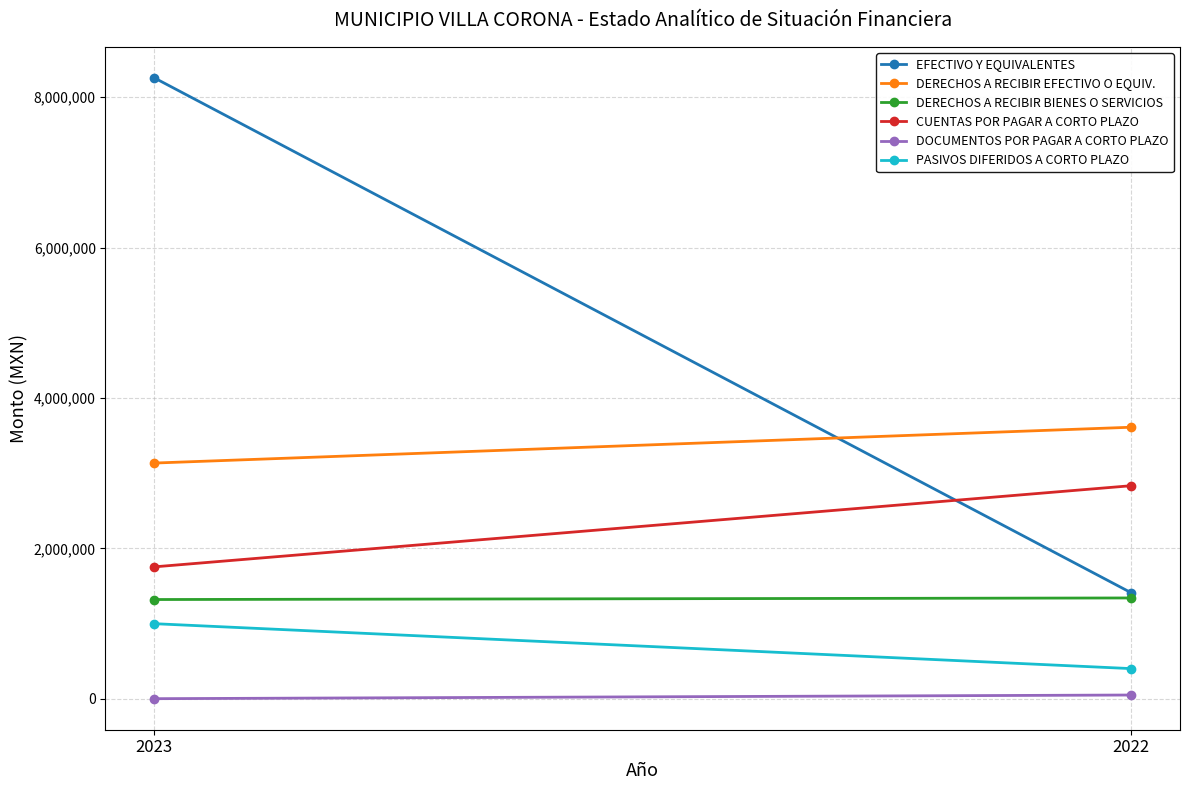

Is it true that DOCUMENTOS POR PAGAR A CORTO PLAZO equals 3919.6 at 2023?

False